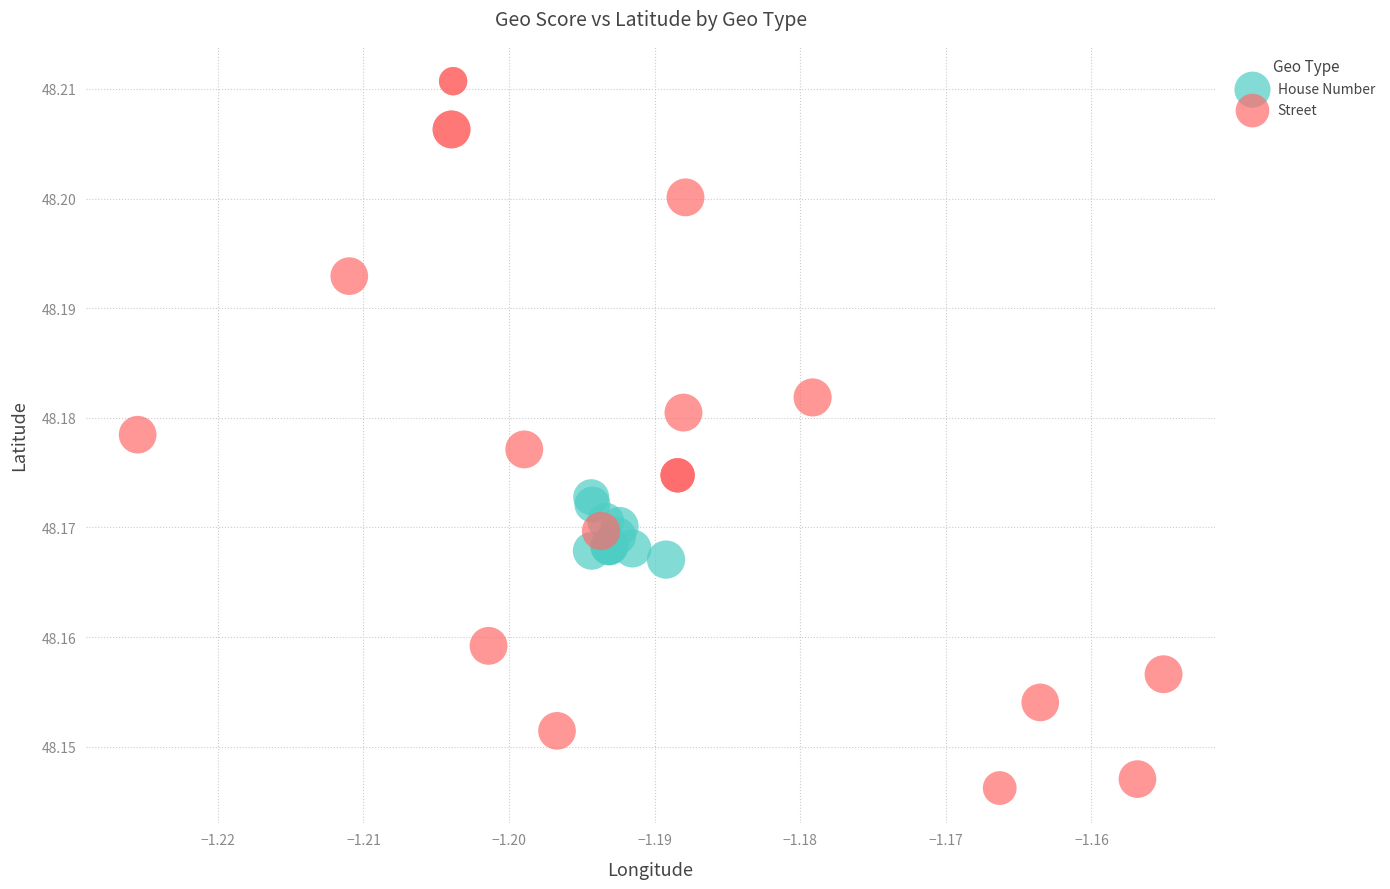

Which series contains the lowest Y value?

Street